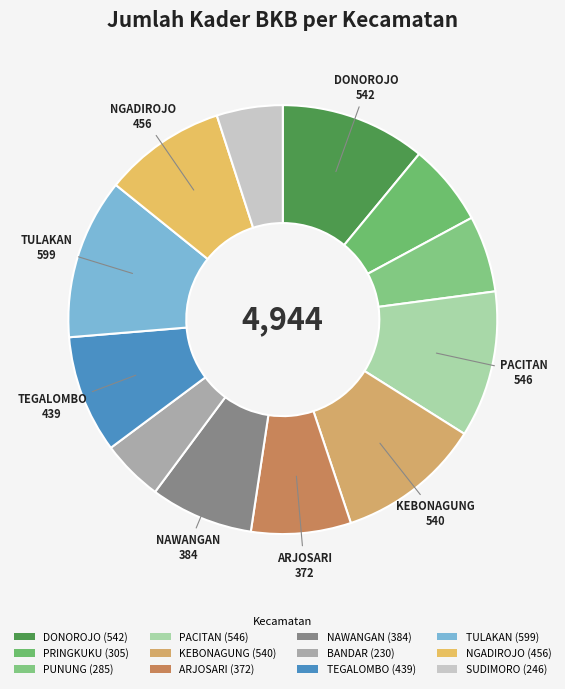

Rank the categories by value from lowest to highest.

BANDAR, SUDIMORO, PUNUNG, PRINGKUKU, ARJOSARI, NAWANGAN, TEGALOMBO, NGADIROJO, KEBONAGUNG, DONOROJO, PACITAN, TULAKAN